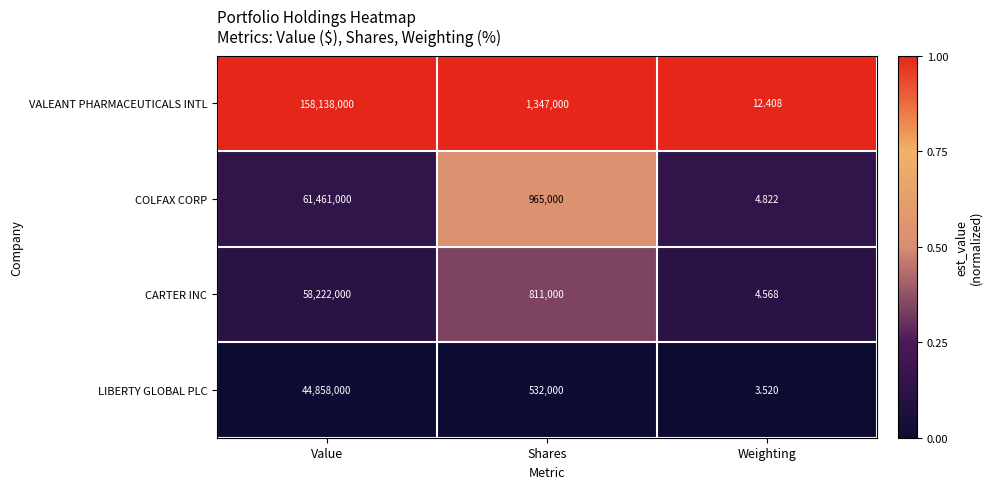

Which category has the lowest value in the VALEANT PHARMACEUTICALS INTL series?

Weighting